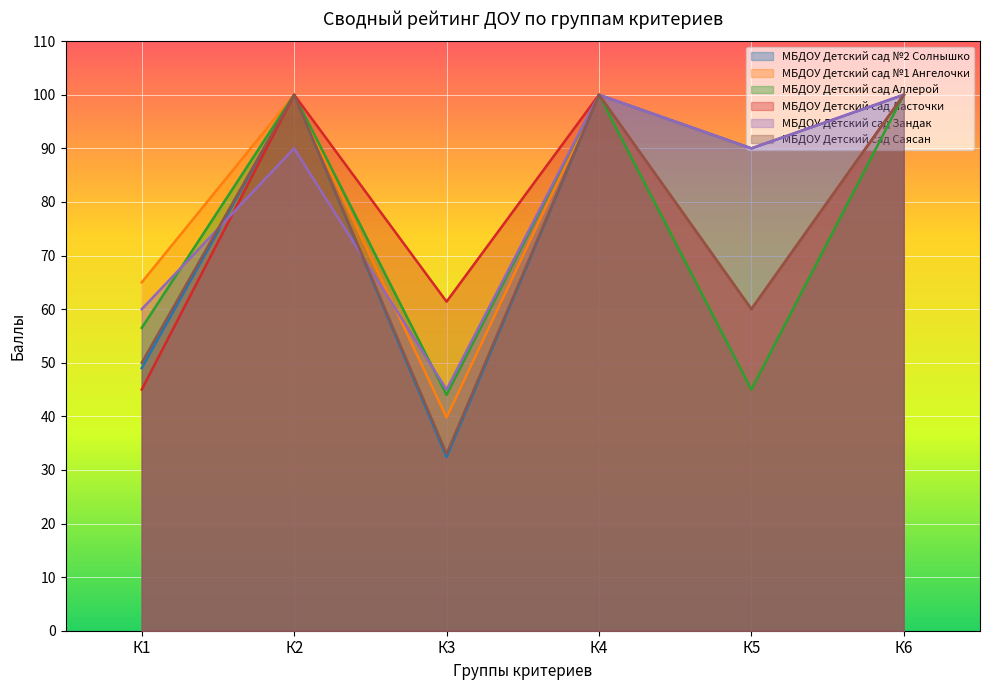

At how many categories does at least one series exceed 76?

4